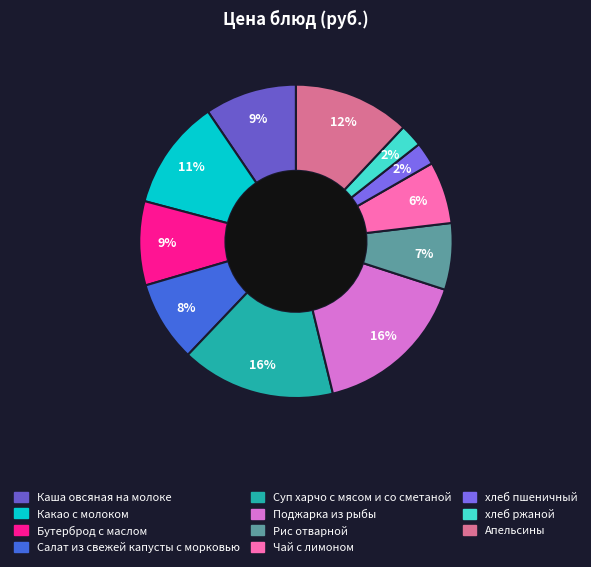

To the nearest percent, what is the combined percentage of Салат из свежей капусты с морковью and Суп харчо с мясом и со сметаной?

24%